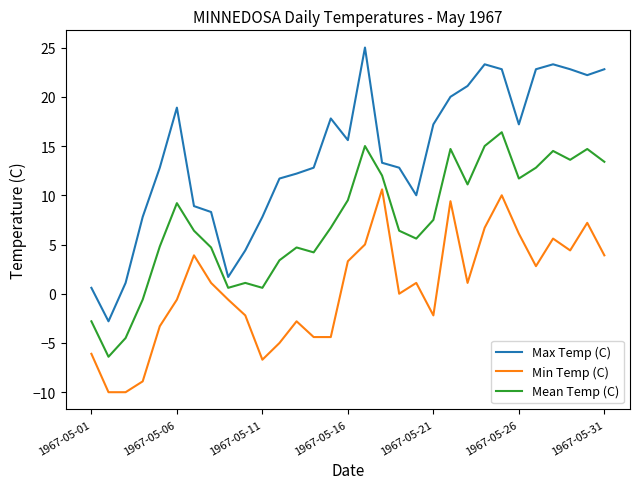

What is the sum of all Min Temp (C) values?

15.0